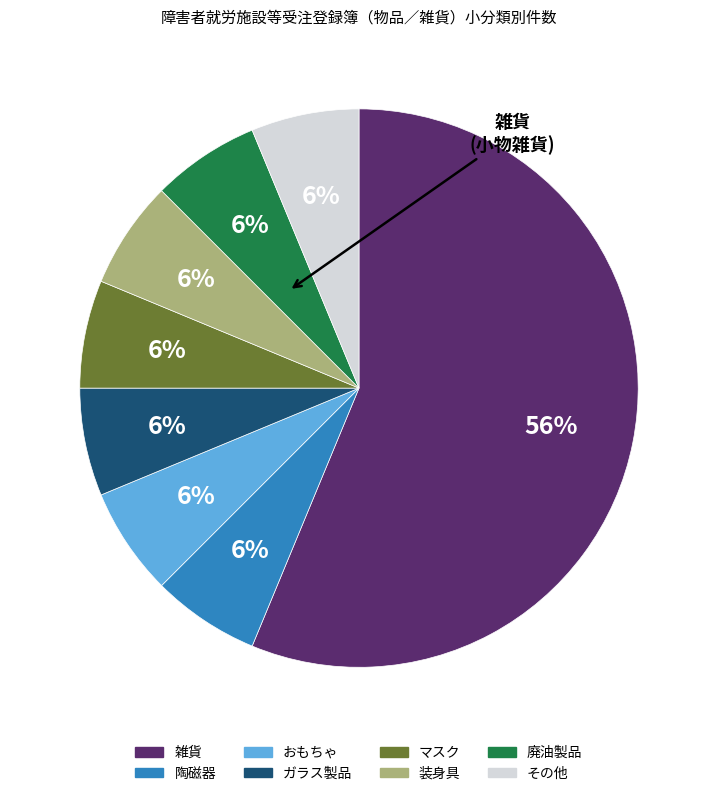

To the nearest percent, what is the average slice percentage?

12%